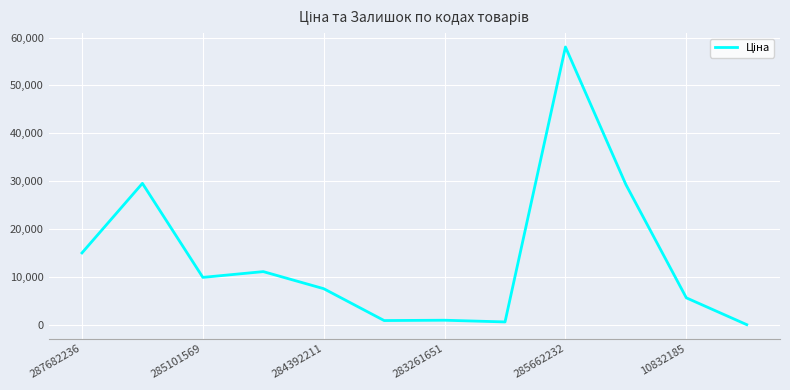

What is the maximum value shown in the chart?

58037.0